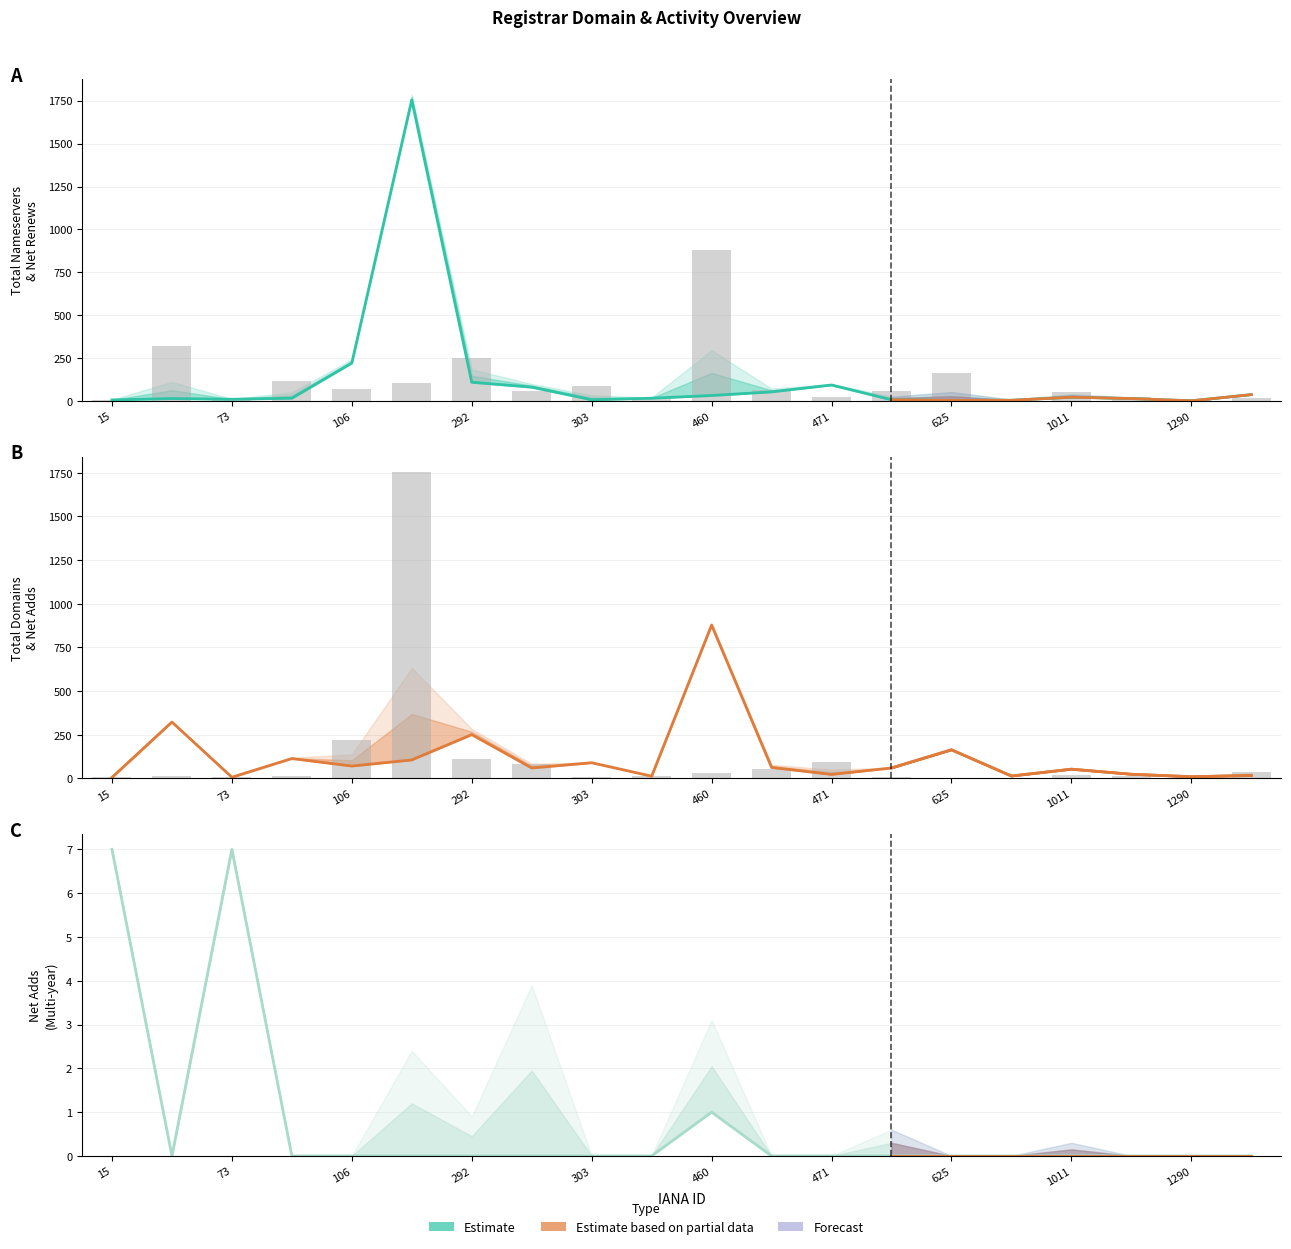

What is the sum of all net-adds-1-yr values?

15